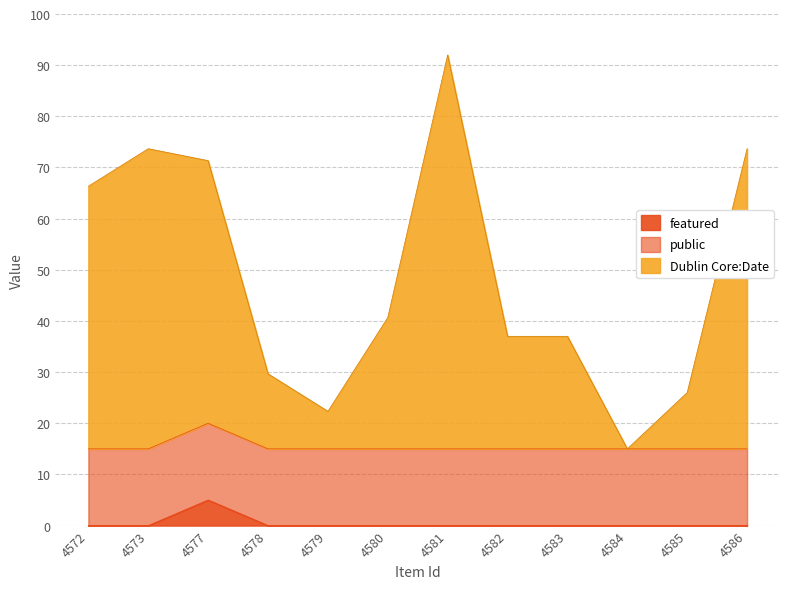

What is the total value across all series at 4572?

66.3